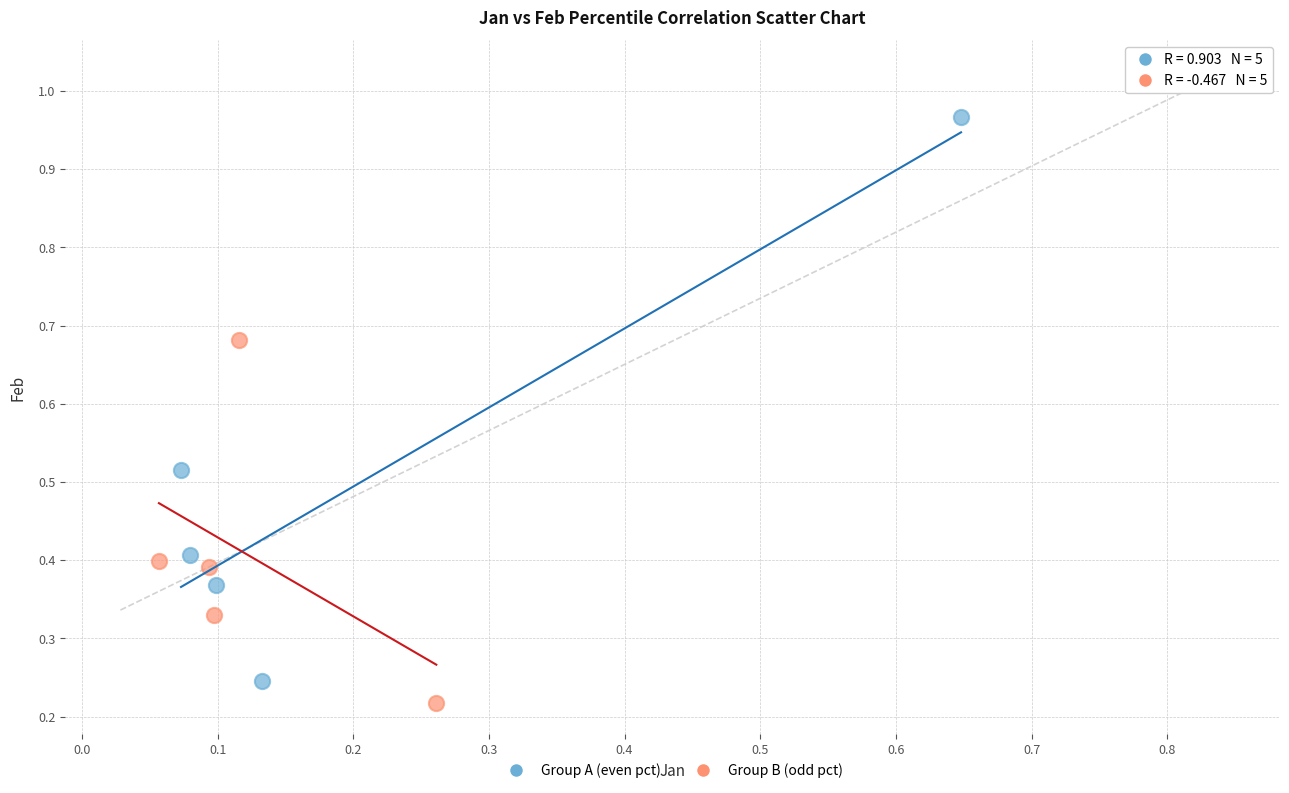

Which series has the largest Y range (max minus min)?

Group A (even pct)